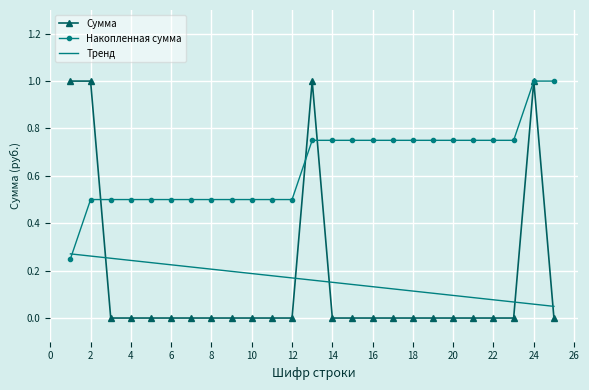

What is the sum of all Накопленная сумма values?

16.0